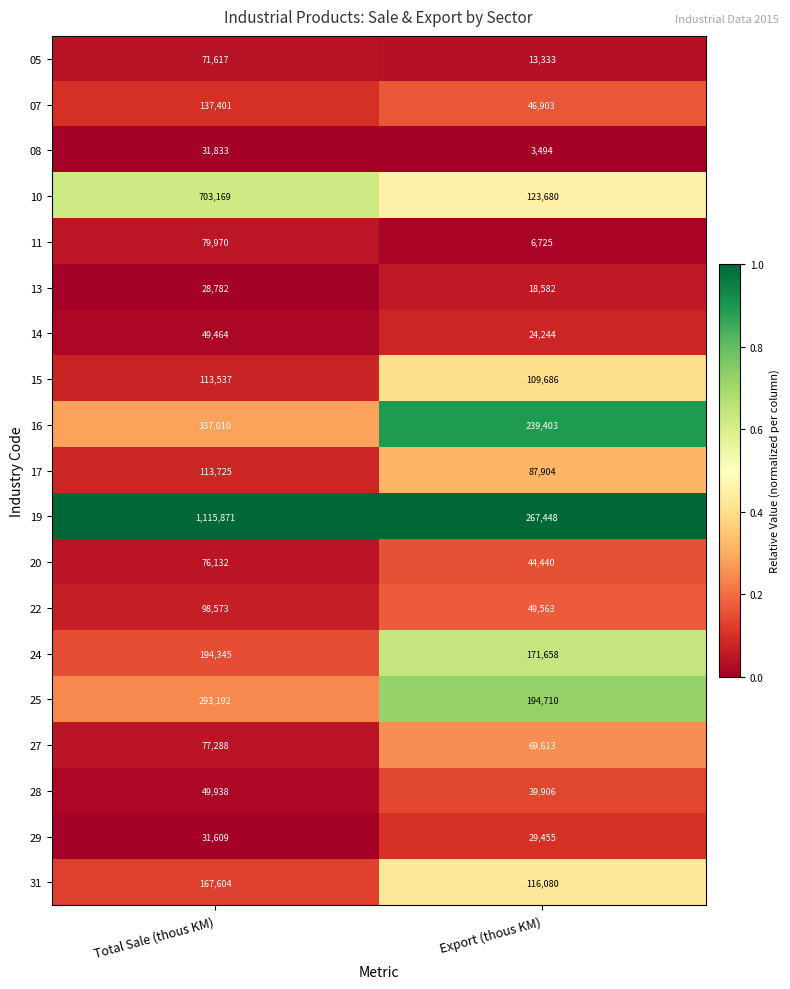

What is the average value of the 08 series?

17664